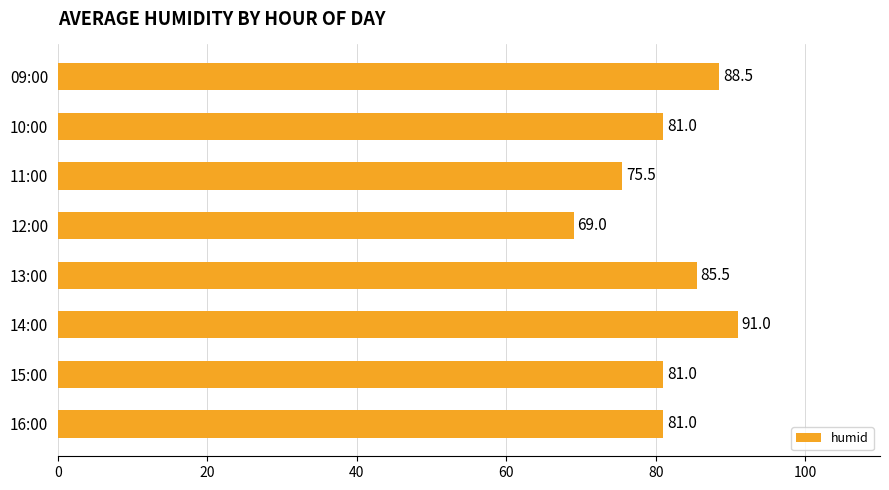

Reading top to bottom, extract all data points from this chart.

09:00=88.5	10:00=81.0	11:00=75.5	12:00=69.0	13:00=85.5	14:00=91.0	15:00=81.0	16:00=81.0